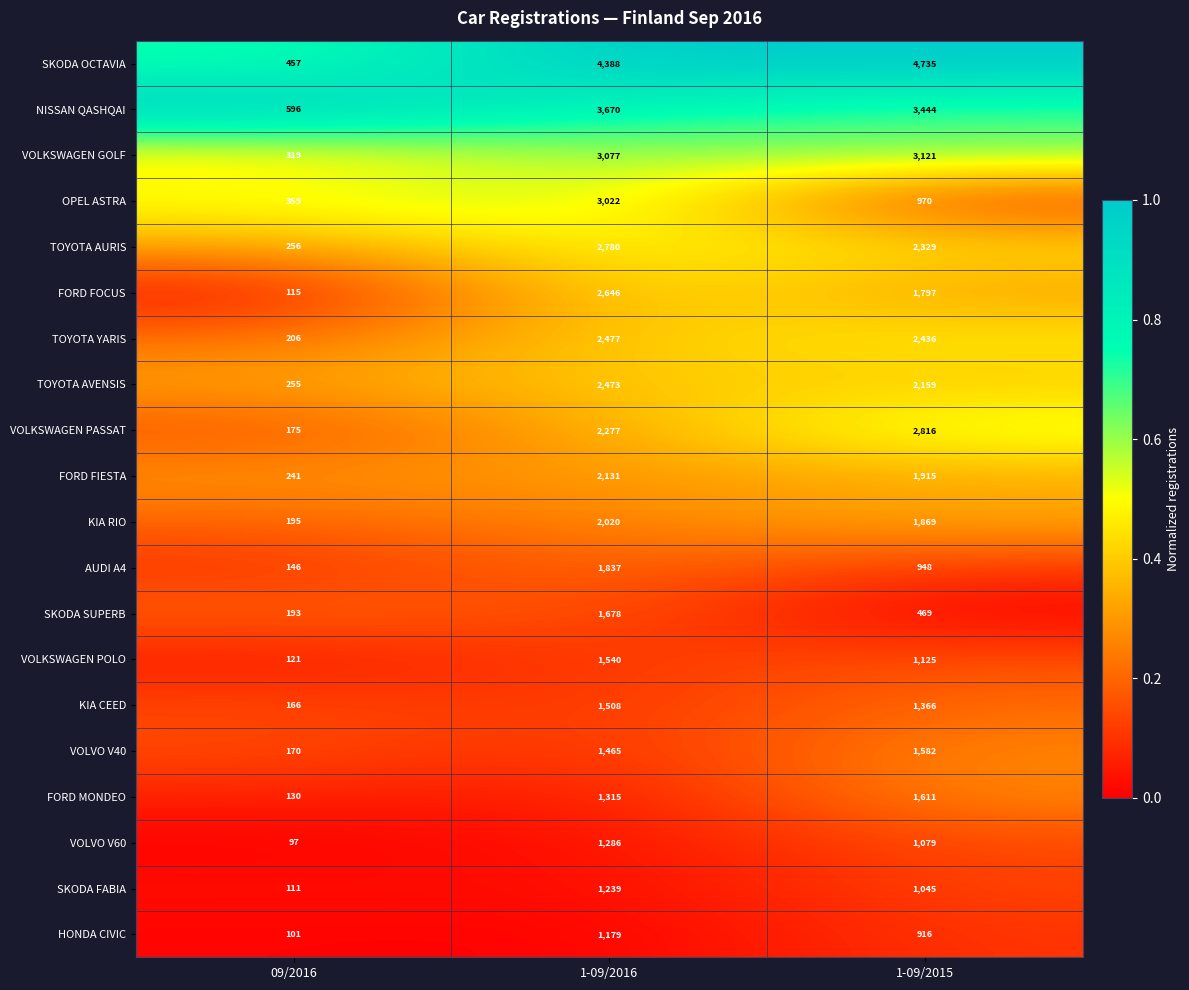

What is the maximum value for VOLVO V60?

1286